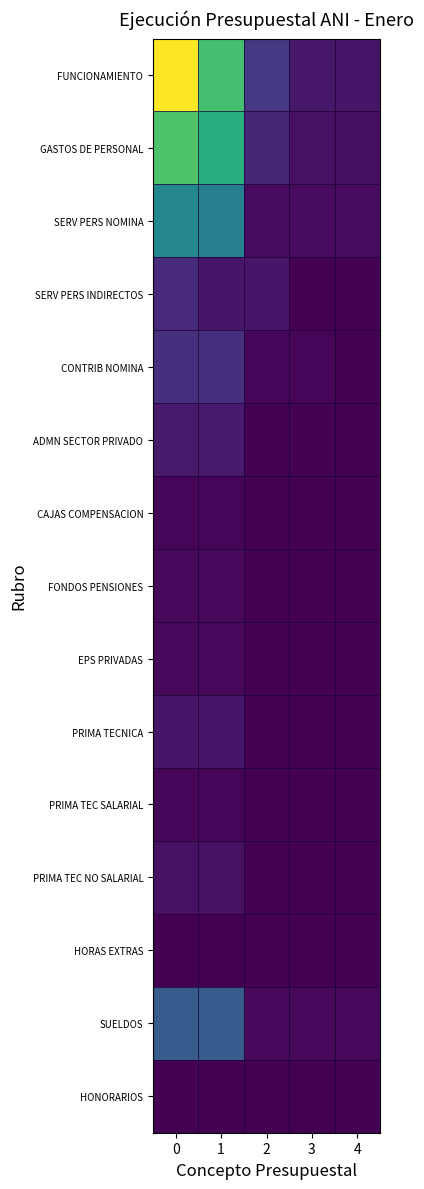

At how many categories does at least one series exceed 0?

5